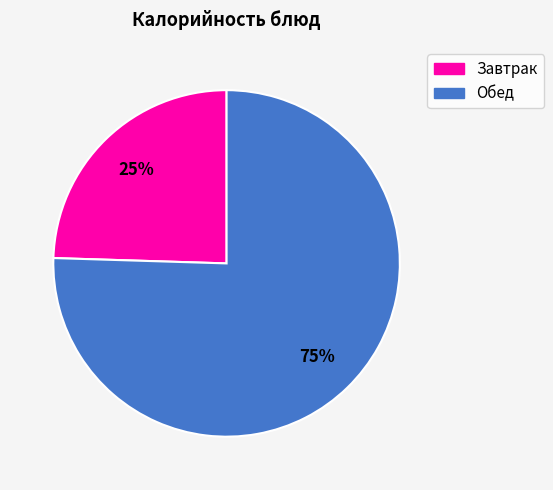

How many segments does this pie chart have?

2